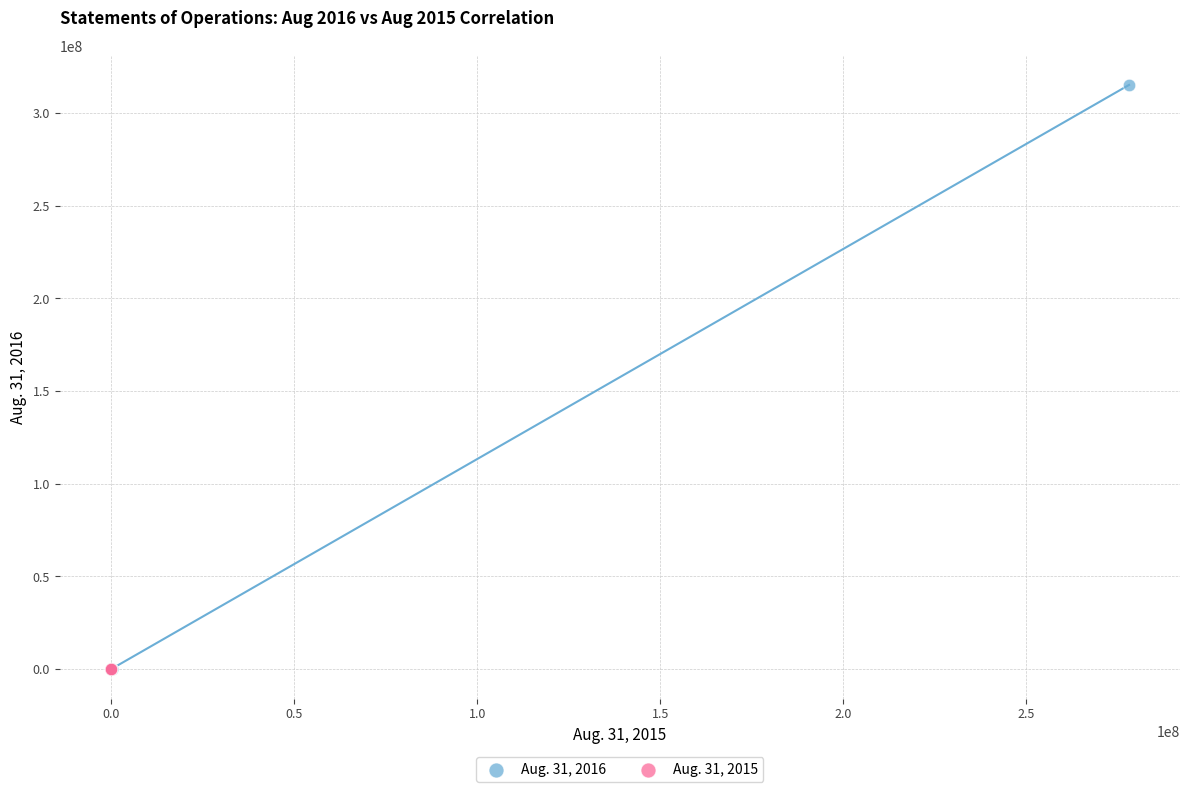

Which series has the largest Y range (max minus min)?

Aug. 31, 2016